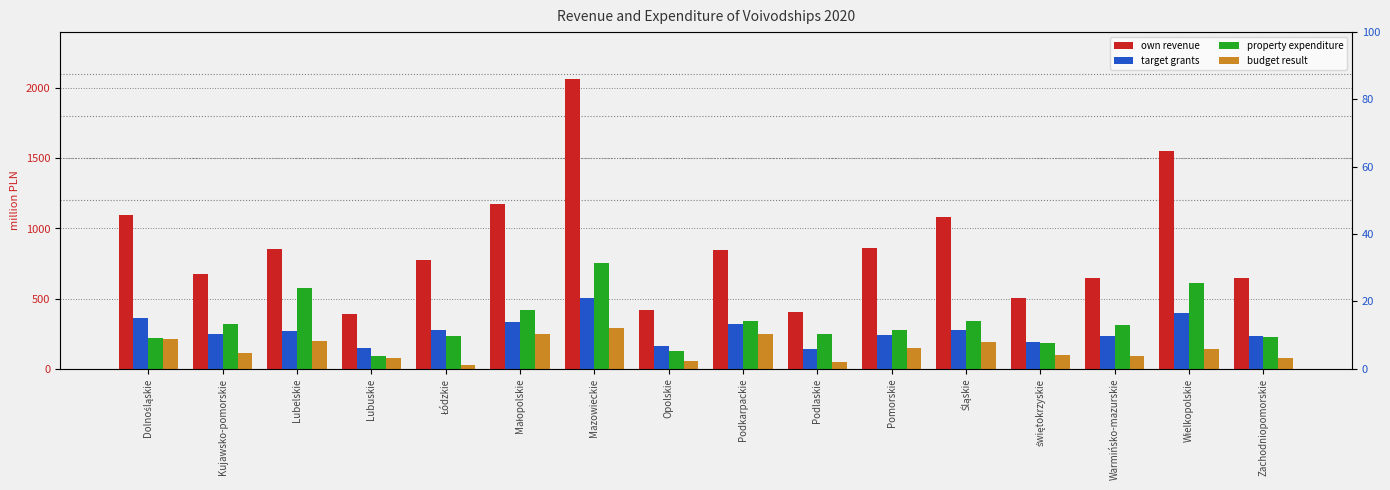

How many bars are there in each group?

4